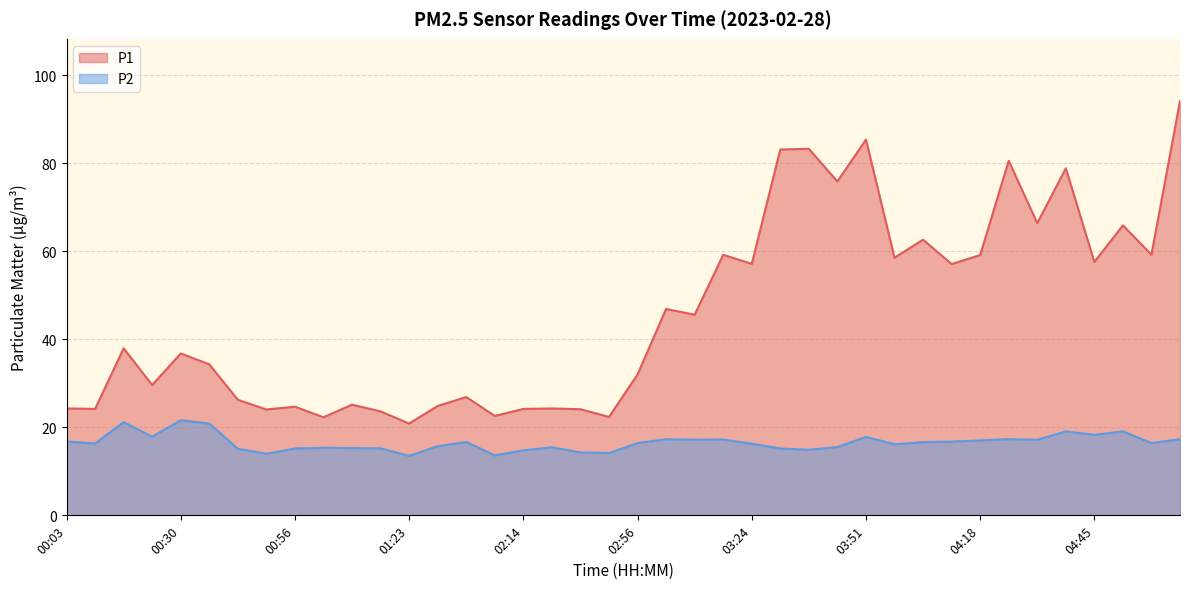

What is the difference between the maximum and minimum values in the P1 series?

73.3